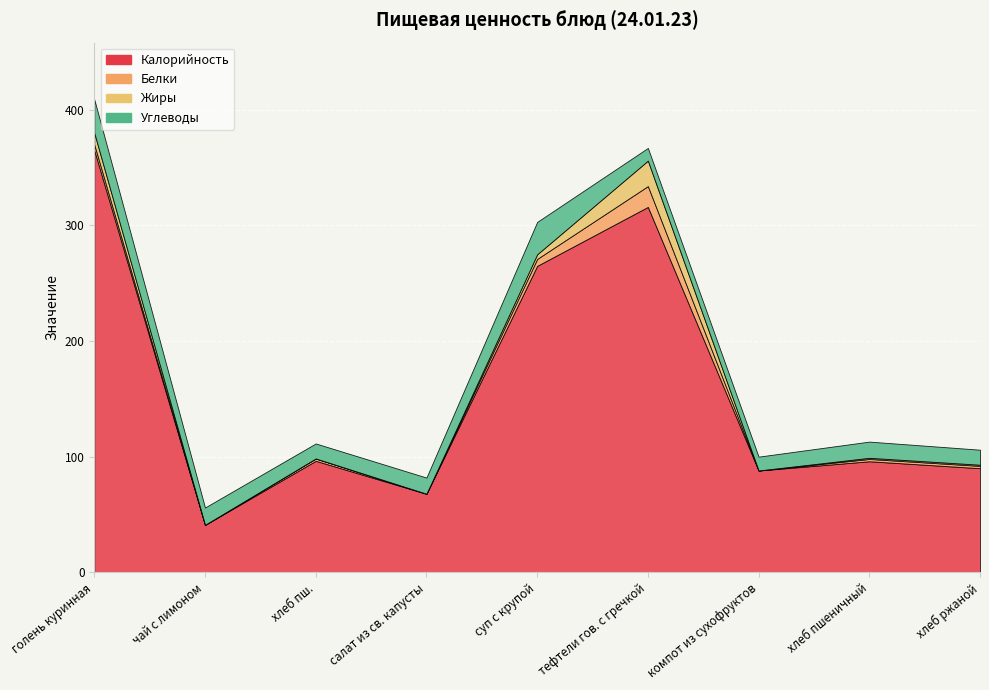

Where does the Углеводы series first go above 14?

голень куринная